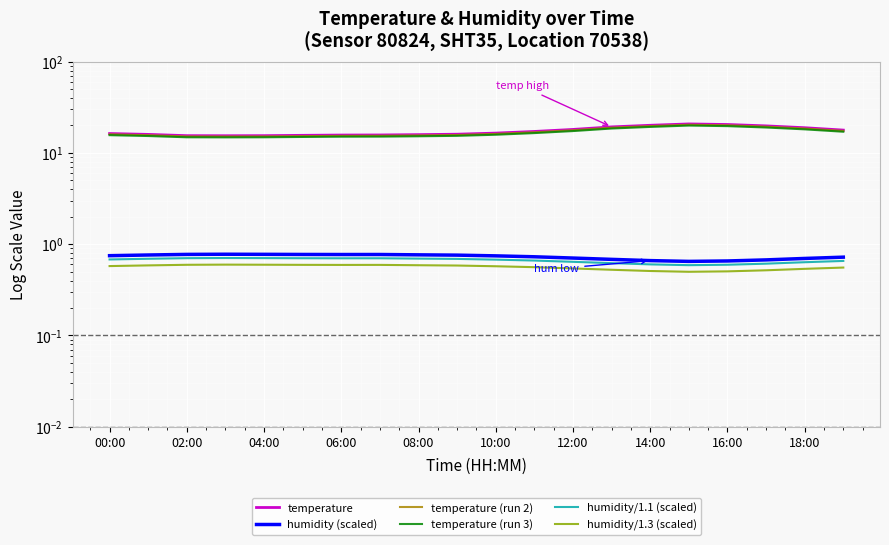

What is the smallest value displayed?

0.5